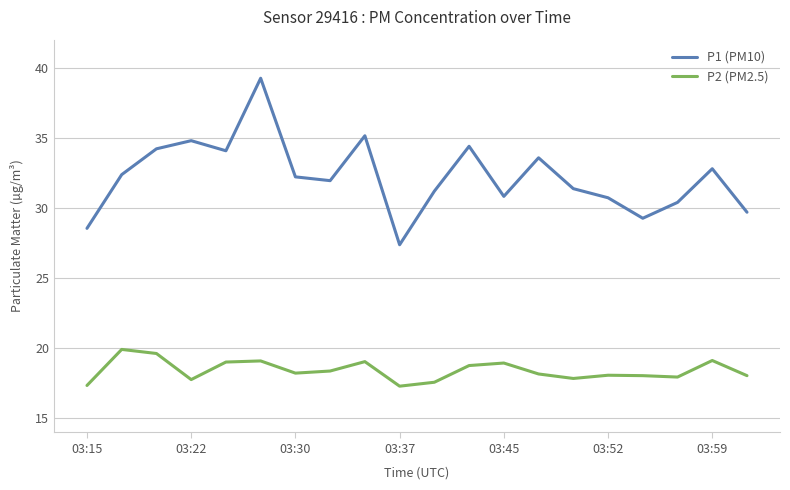

Count the number of data series in this chart.

2